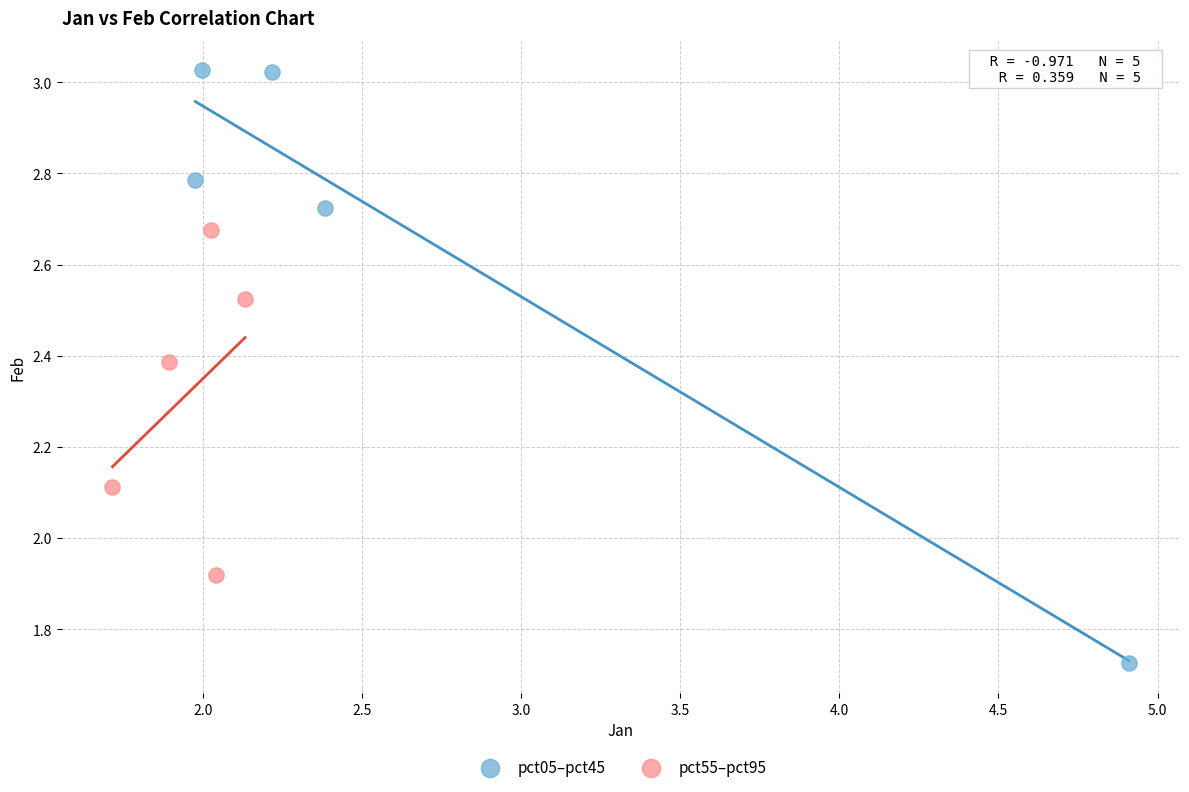

Which series contains the highest Y value?

pct05–pct45